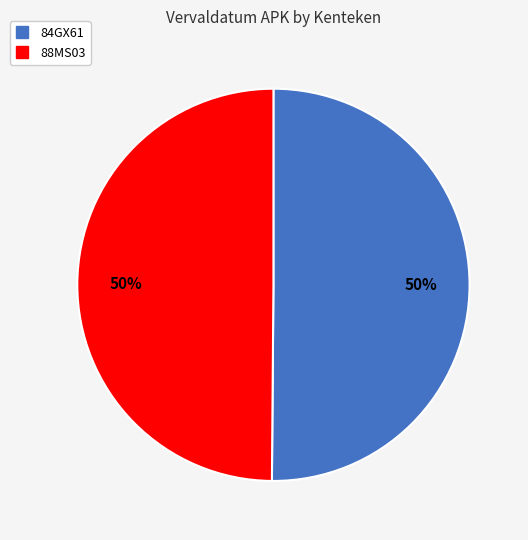

Do 88MS03 and 84GX61 together represent more than half of the pie?

Yes